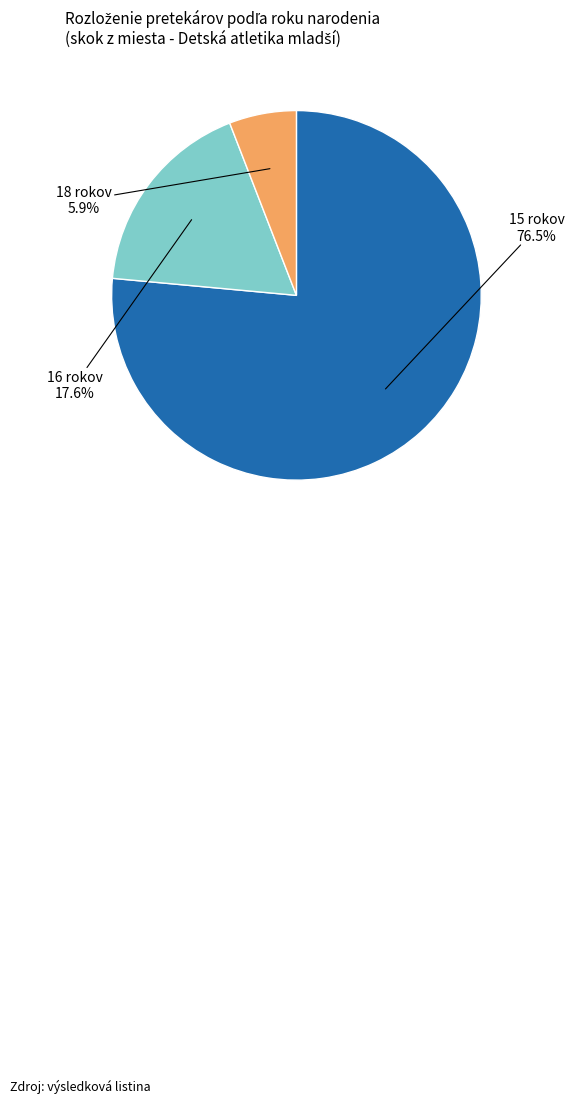

Count the number of slices in the pie.

3